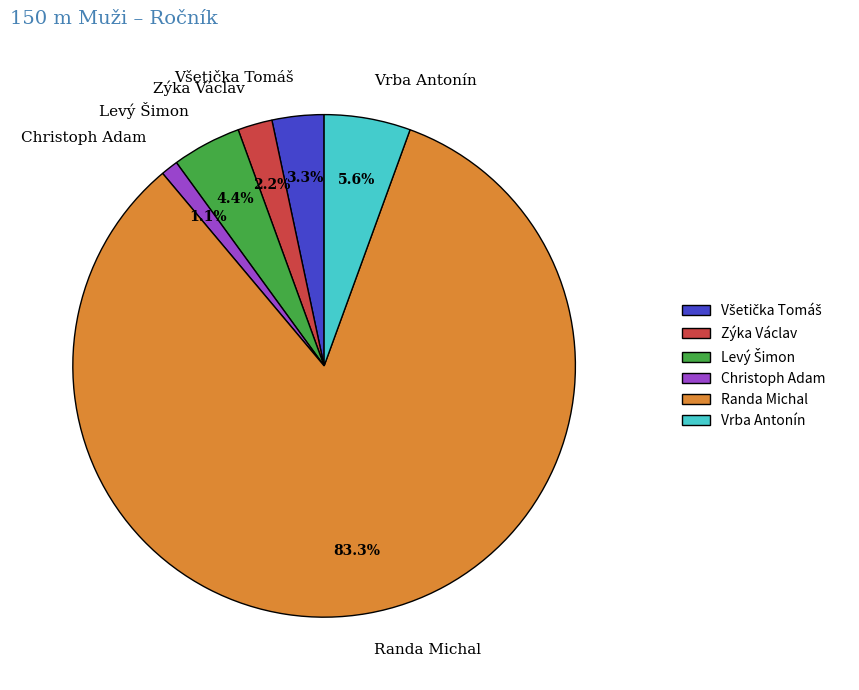

What is the smallest slice in the pie chart?

Christoph Adam